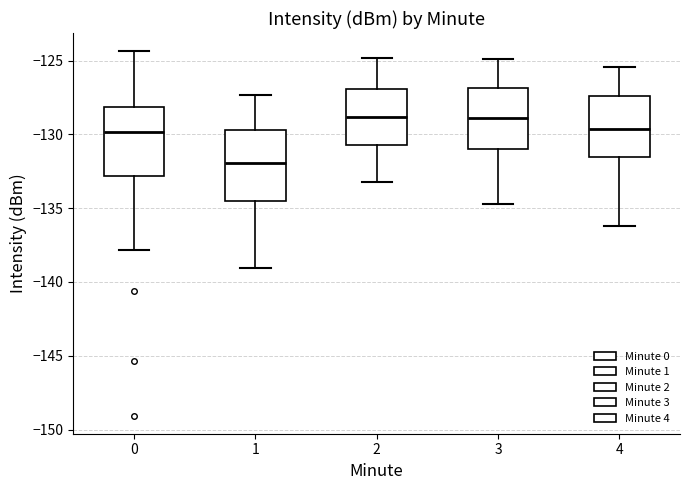

Reading left to right, read every box against the y-axis: the position of its median line, the range the box covers, and the ends of its whiskers. The values are not printed on the chart, so give them approximately, as read against the axis.

0: median -130.0, box -133.0 to -128.0, whiskers -138.0 to -124.5
1: median -132.0, box -134.5 to -129.5, whiskers -139.0 to -127.5
2: median -129.0, box -130.5 to -127.0, whiskers -133.0 to -125.0
3: median -129.0, box -131.0 to -127.0, whiskers -134.5 to -125.0
4: median -129.5, box -131.5 to -127.5, whiskers -136.0 to -125.5